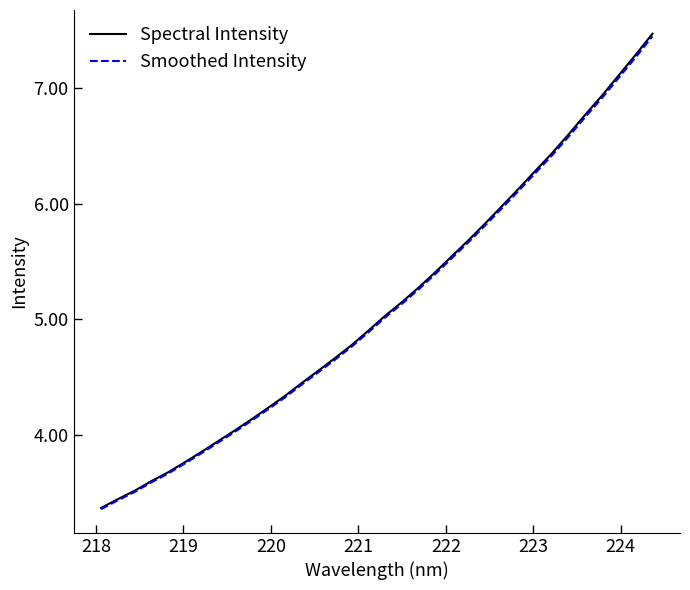

Is this an area chart (filled region under the line)?

No